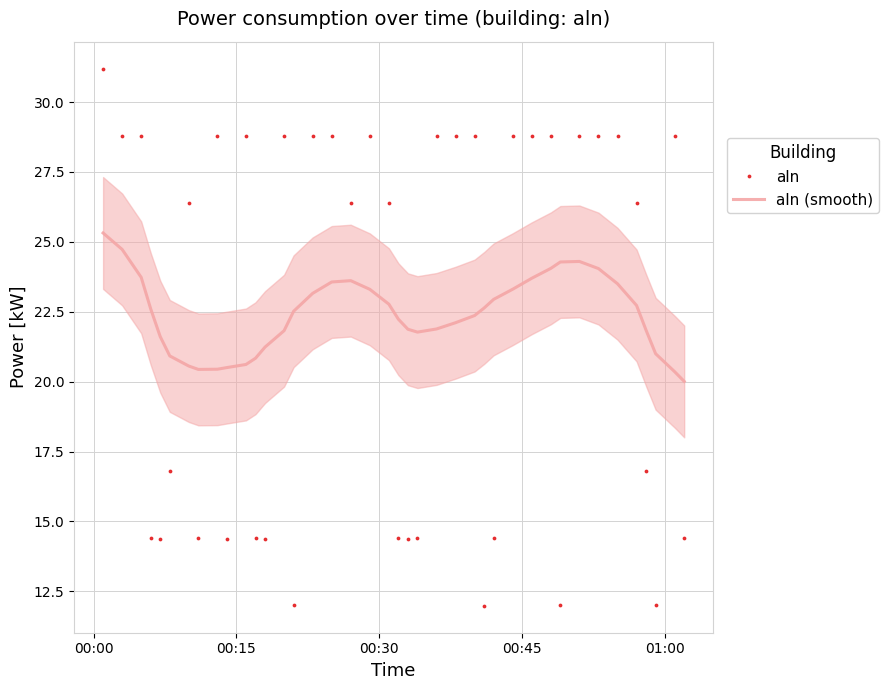

True or false: aln and aln (smooth) intersect in this chart.

True